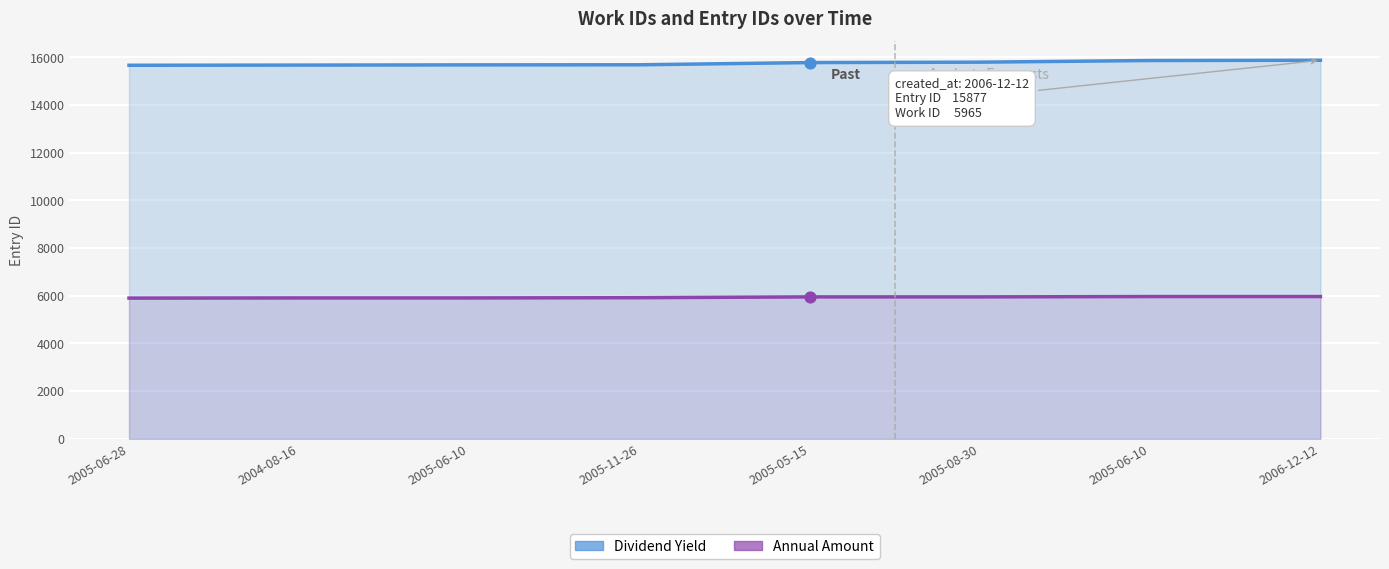

Which series has the widest spread of Y values?

Dividend Yield